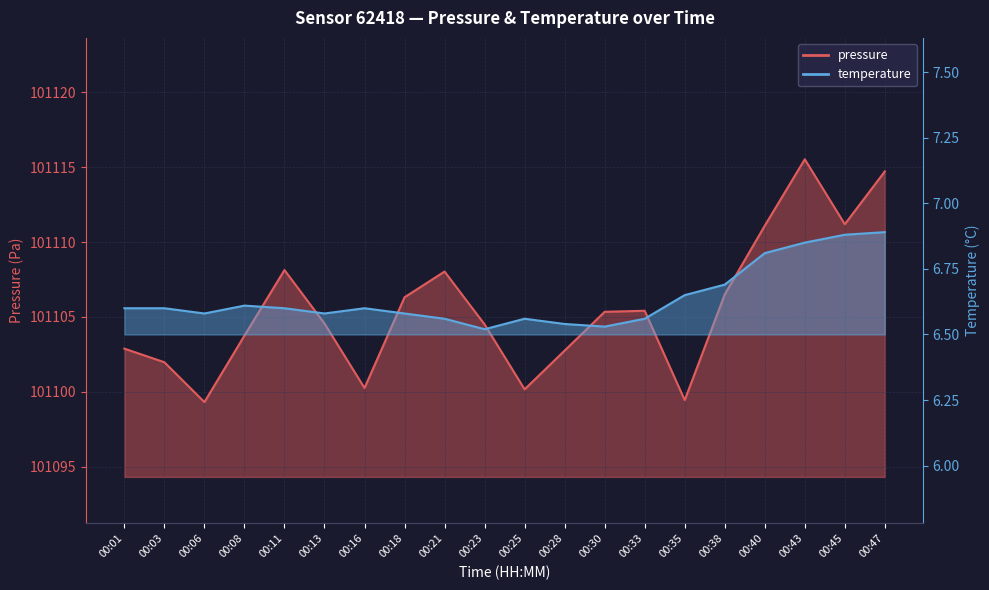

Reading left to right, transcribe all the data shown in this chart.

pressure: 00:01=101102.9	00:03=101102.0	00:06=101099.3	00:08=101103.8	00:11=101108.1	00:13=101104.6	00:16=101100.2	00:18=101106.3	00:21=101108.0	00:23=101104.5	00:25=101100.2	00:28=101102.8	00:30=101105.3	00:33=101105.4	00:35=101099.4	00:38=101106.5	00:40=101111.1	00:43=101115.5	00:45=101111.2	00:47=101114.7
temperature: 00:01=6.6	00:03=6.6	00:06=6.6	00:08=6.6	00:11=6.6	00:13=6.6	00:16=6.6	00:18=6.6	00:21=6.6	00:23=6.5	00:25=6.6	00:28=6.5	00:30=6.5	00:33=6.6	00:35=6.7	00:38=6.7	00:40=6.8	00:43=6.8	00:45=6.9	00:47=6.9